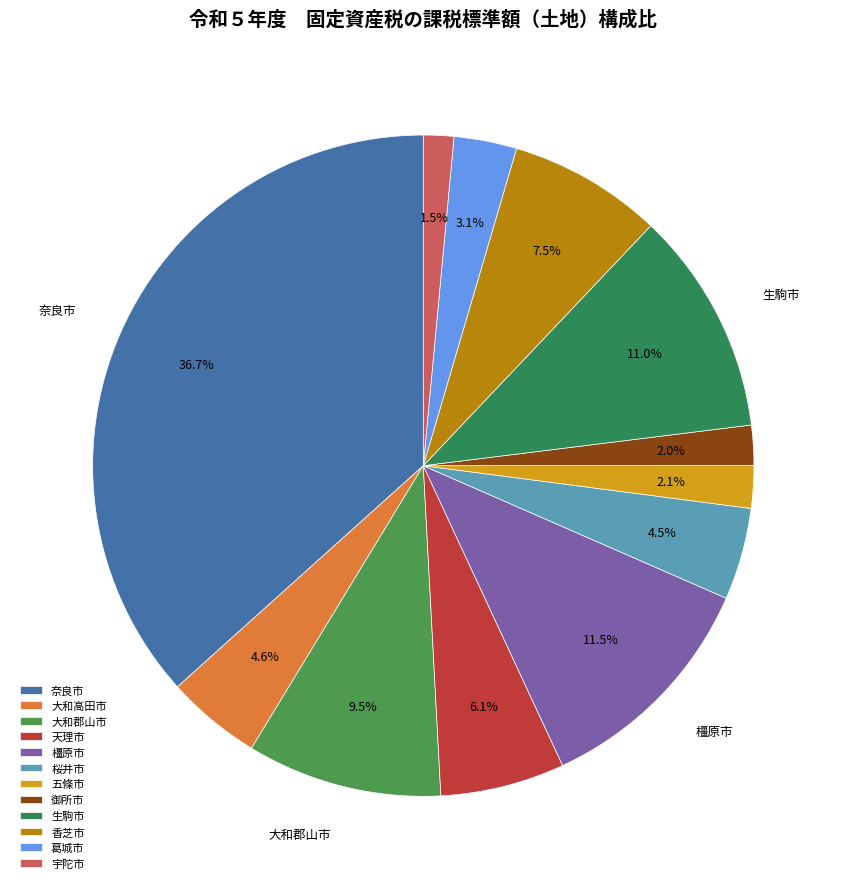

Is there a majority slice in this chart?

No